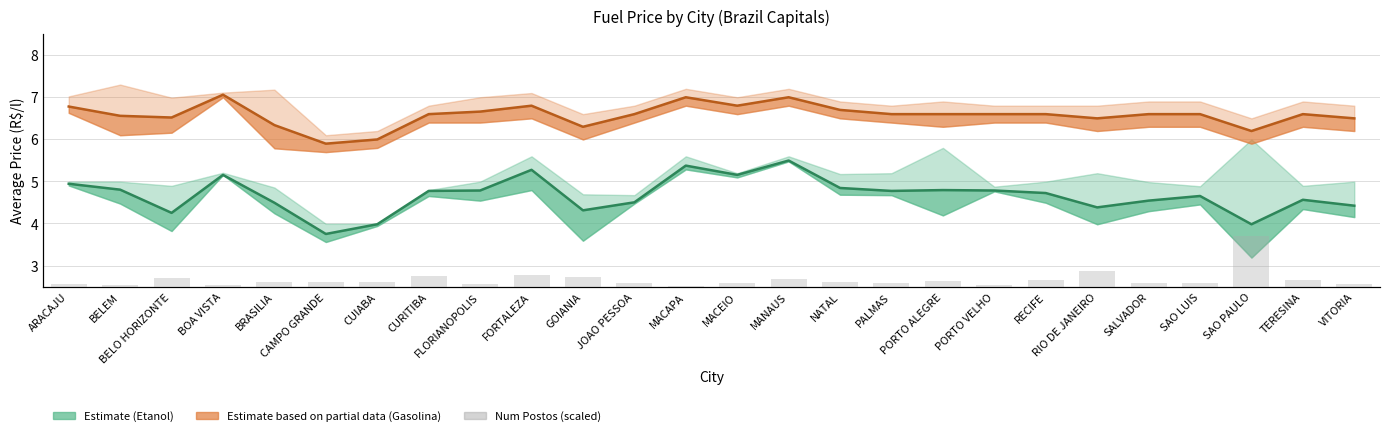

What is the spread (max minus min) of values at TERESINA?

6.1